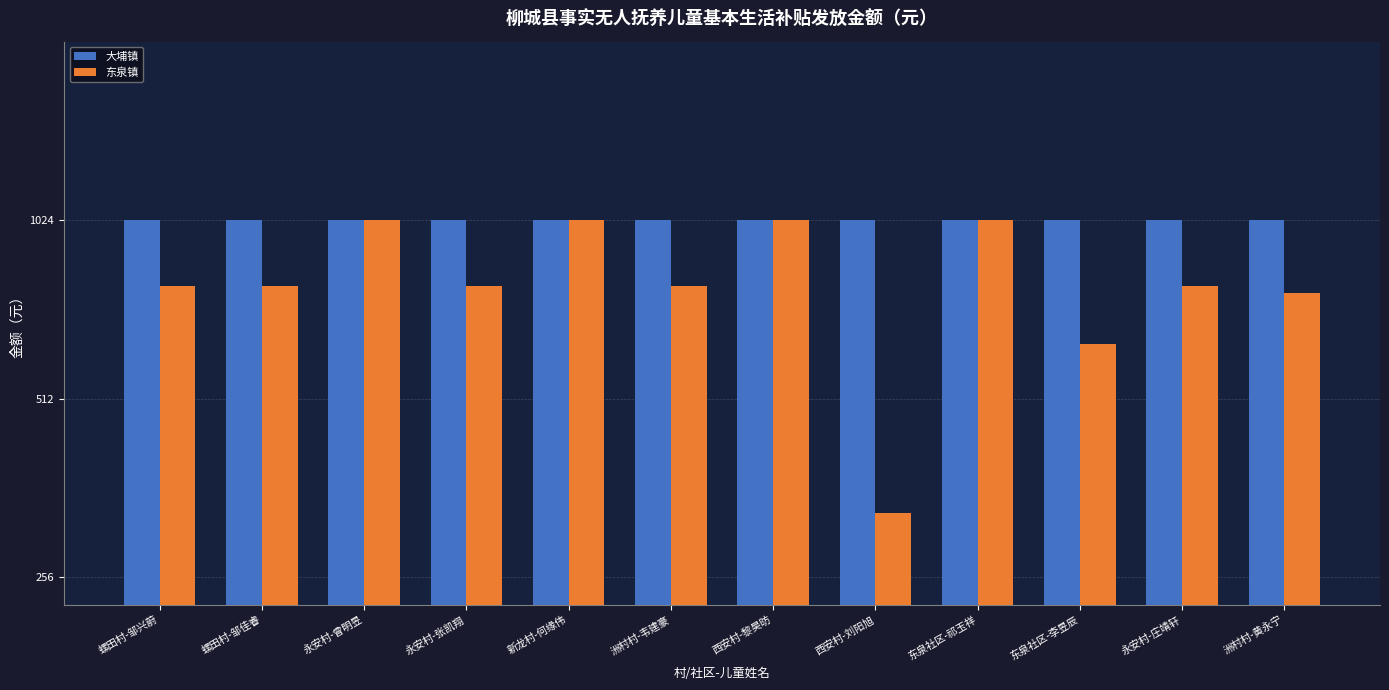

What is the label of the 8th bar from the right?

新龙村-何缘伟